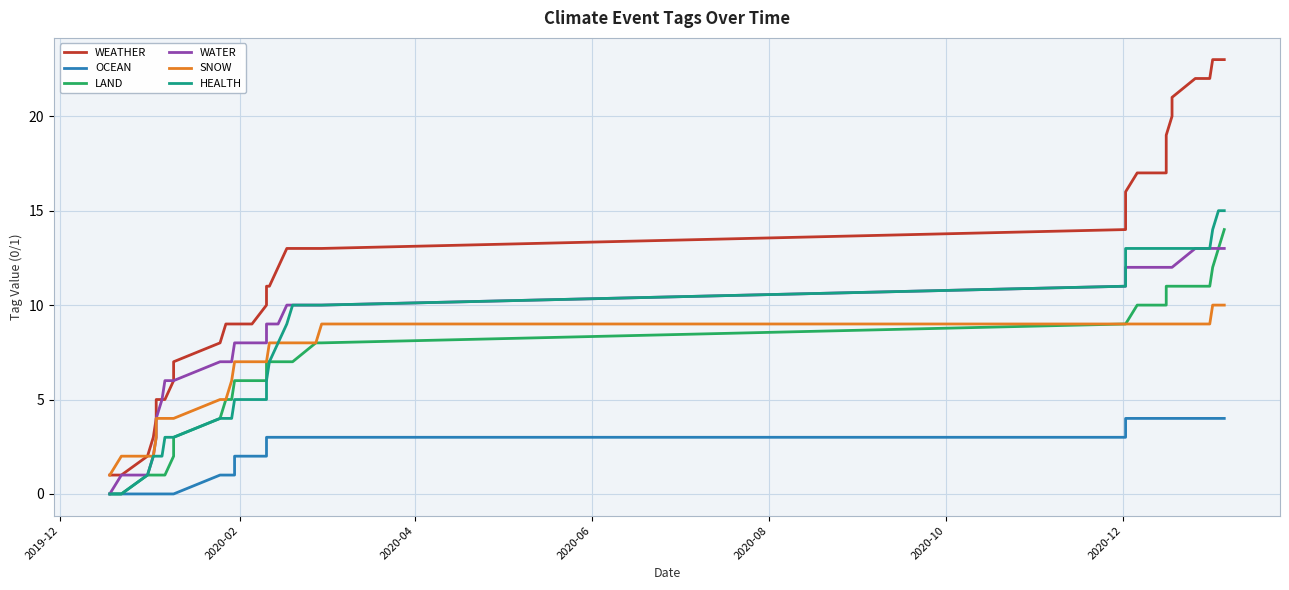

How many data points in WATER are above 9?

18